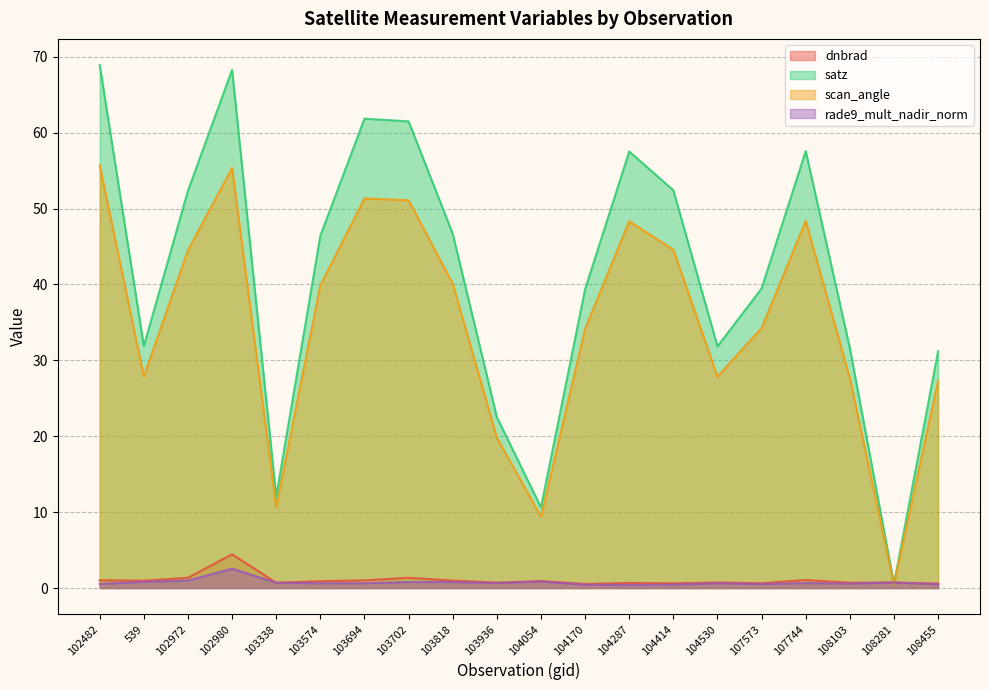

Between 104170 and 108281, which is larger?

108281